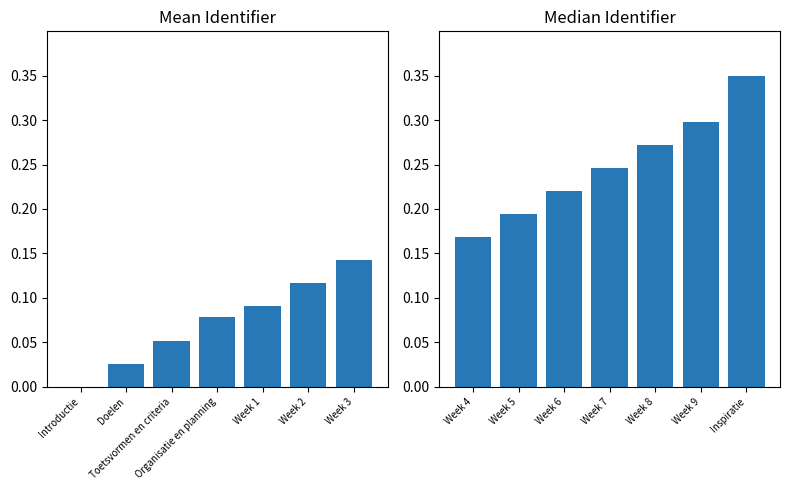

Which series has the largest total across all categories?

Identifier (second half)